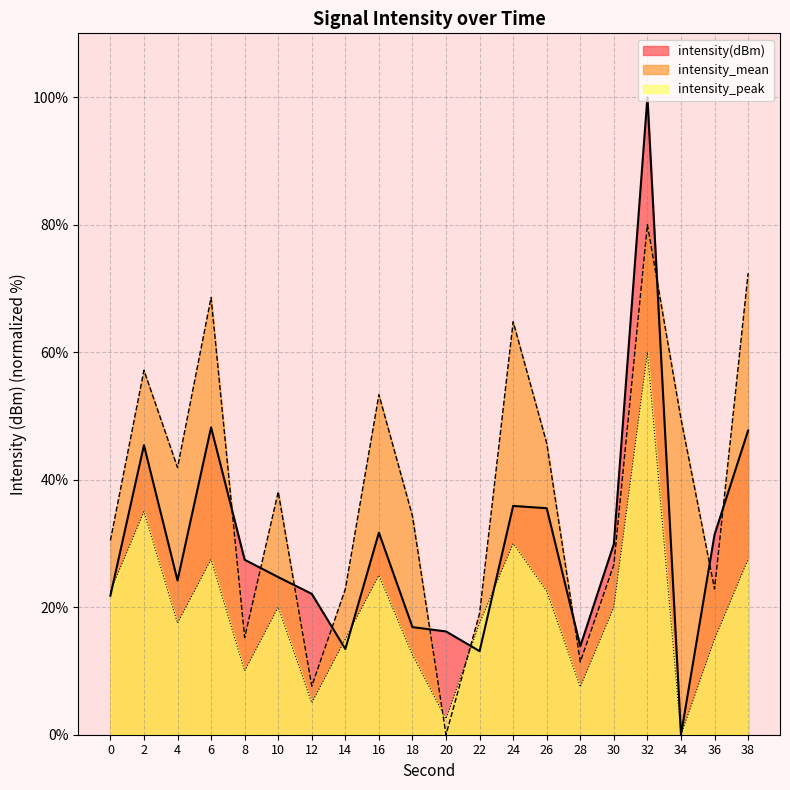

How many interior local valleys does the intensity_peak series have?

6